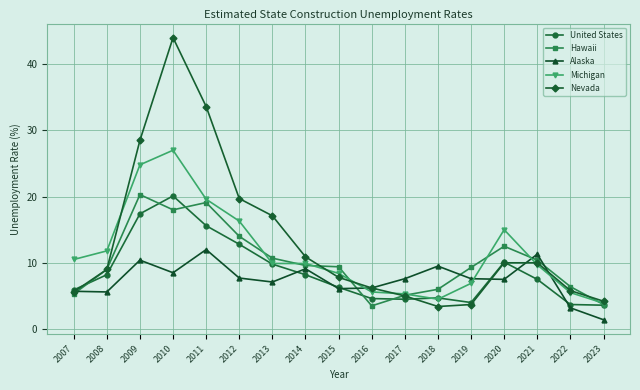

What is the value of the Nevada point at the 13th from the left?

3.7